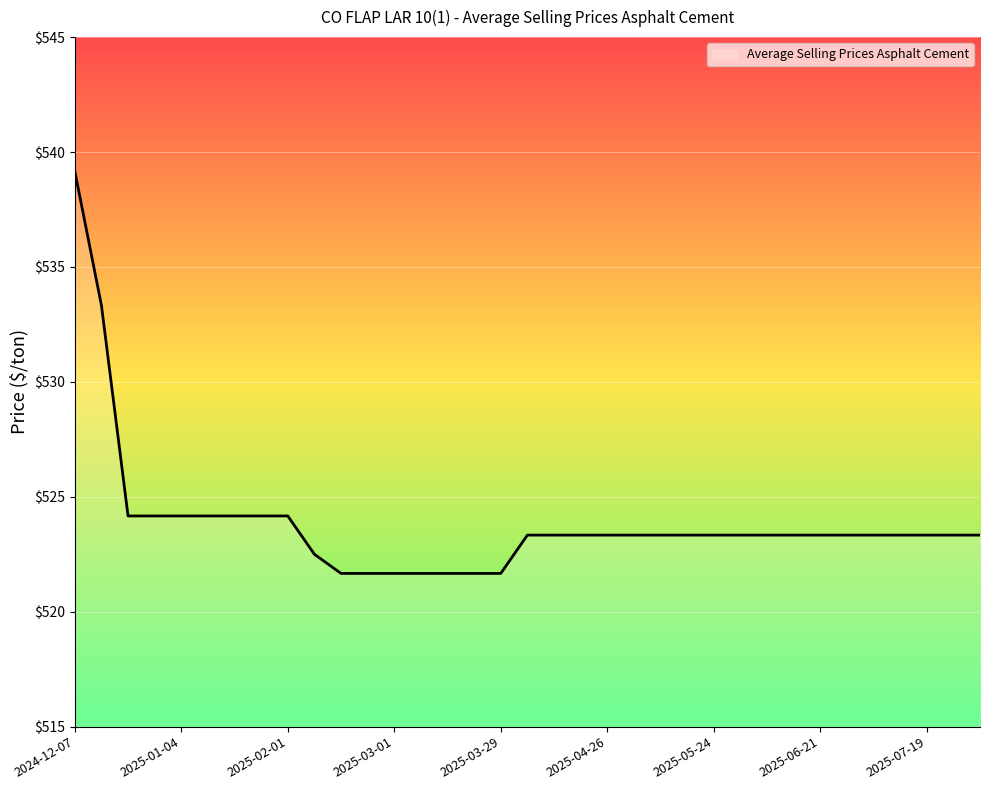

What is the greatest value displayed?

539.2